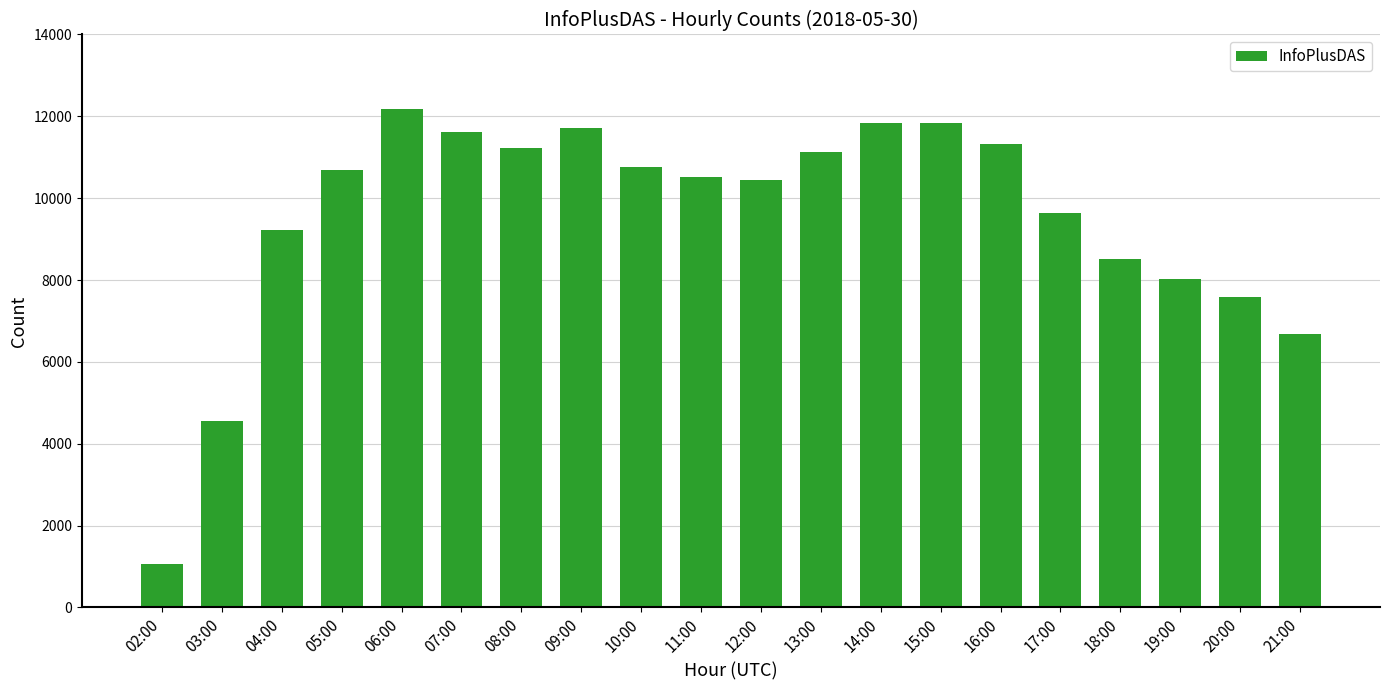

At which category does the chart reach its minimum across all series?

02:00